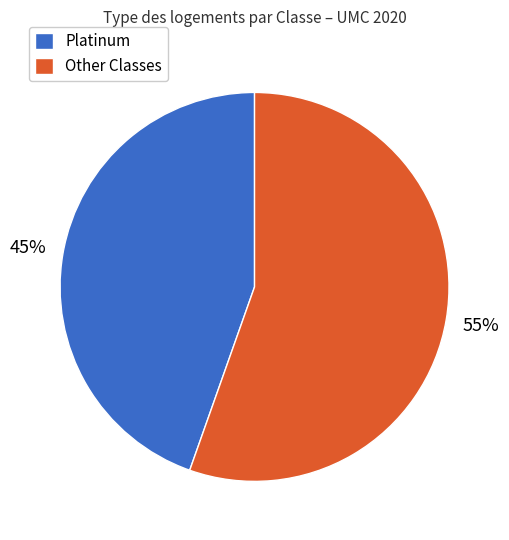

To the nearest percent, what is the combined percentage of Platinum and Other Classes?

100%